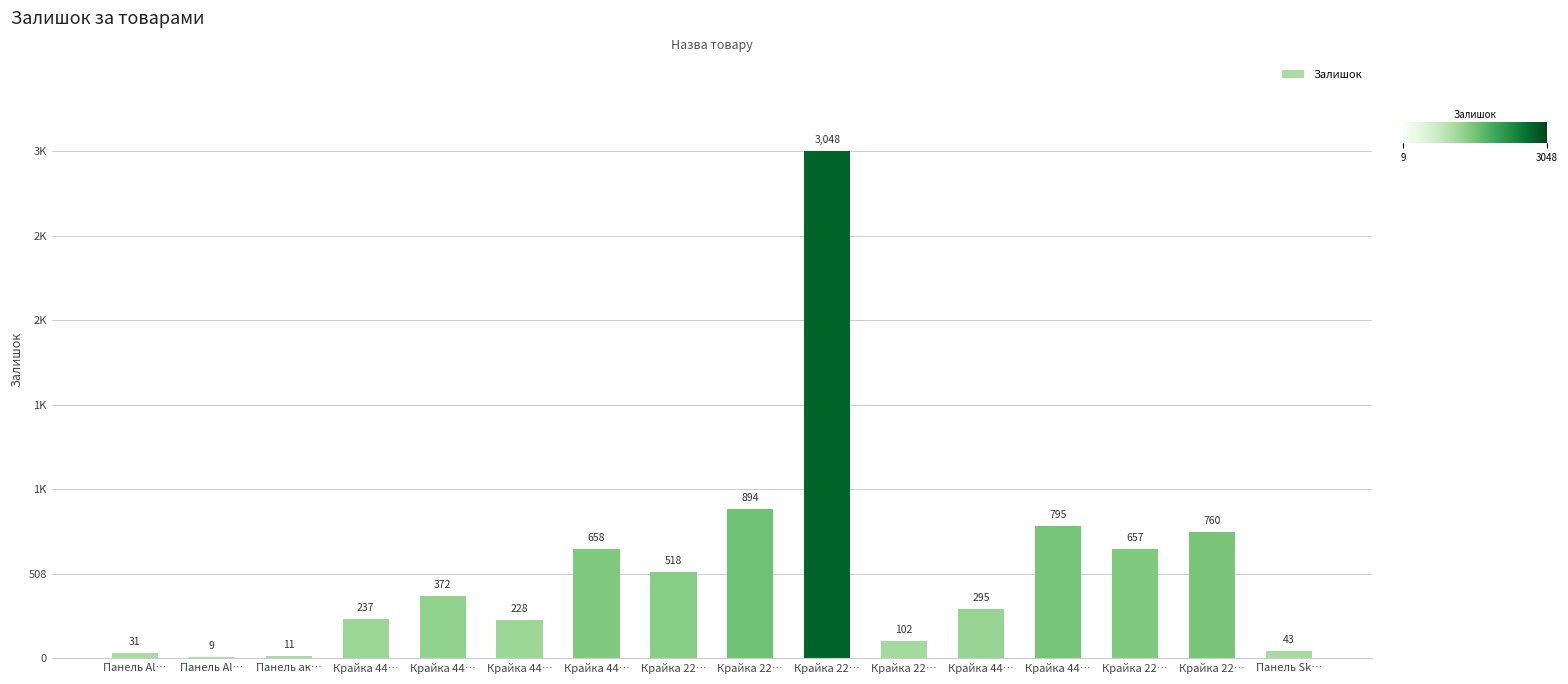

Rank the categories by value from lowest to highest.

Панель Al…, Панель ак…, Панель Al…, Панель Sk…, Крайка 22…, Крайка 44…, Крайка 44…, Крайка 44…, Крайка 44…, Крайка 22…, Крайка 22…, Крайка 44…, Крайка 22…, Крайка 44…, Крайка 22…, Крайка 22…